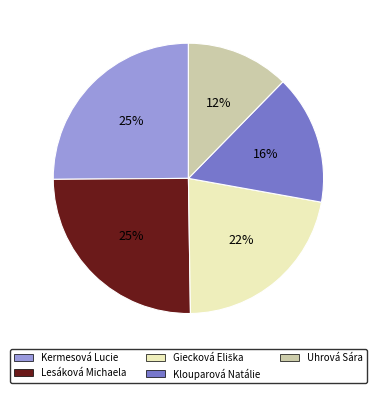

Is there a majority slice in this chart?

No